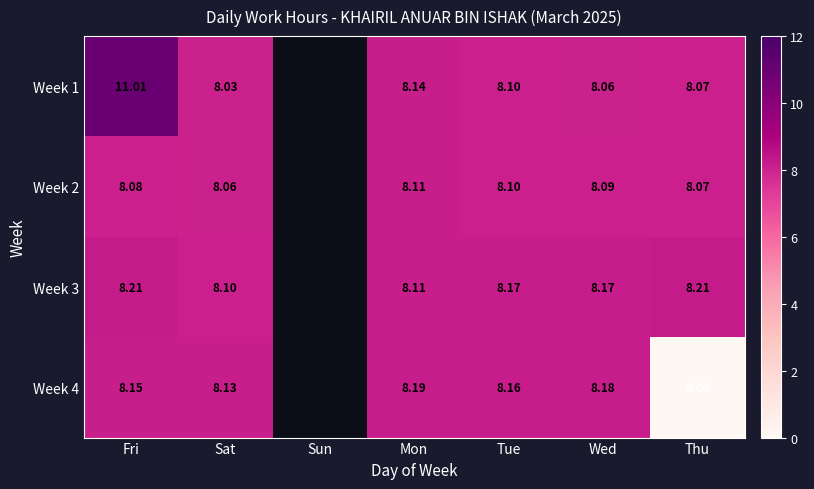

Is the value of Week 1 at Fri greater than the value of Week 3 at Sat?

Yes